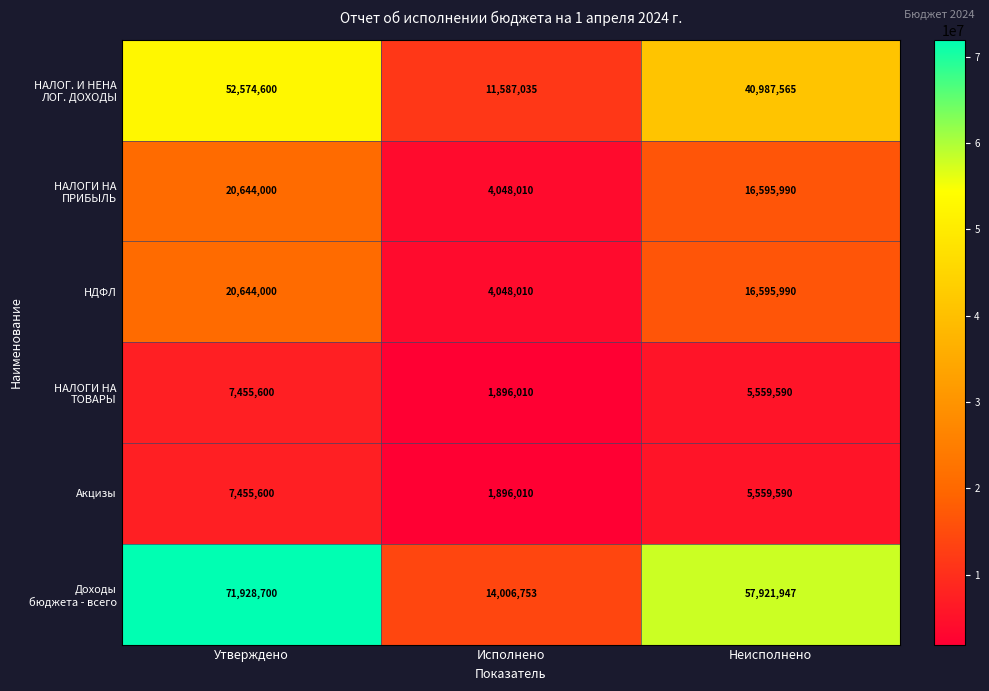

Is it true that Акцизы equals 7455600 at Утверждено?

True